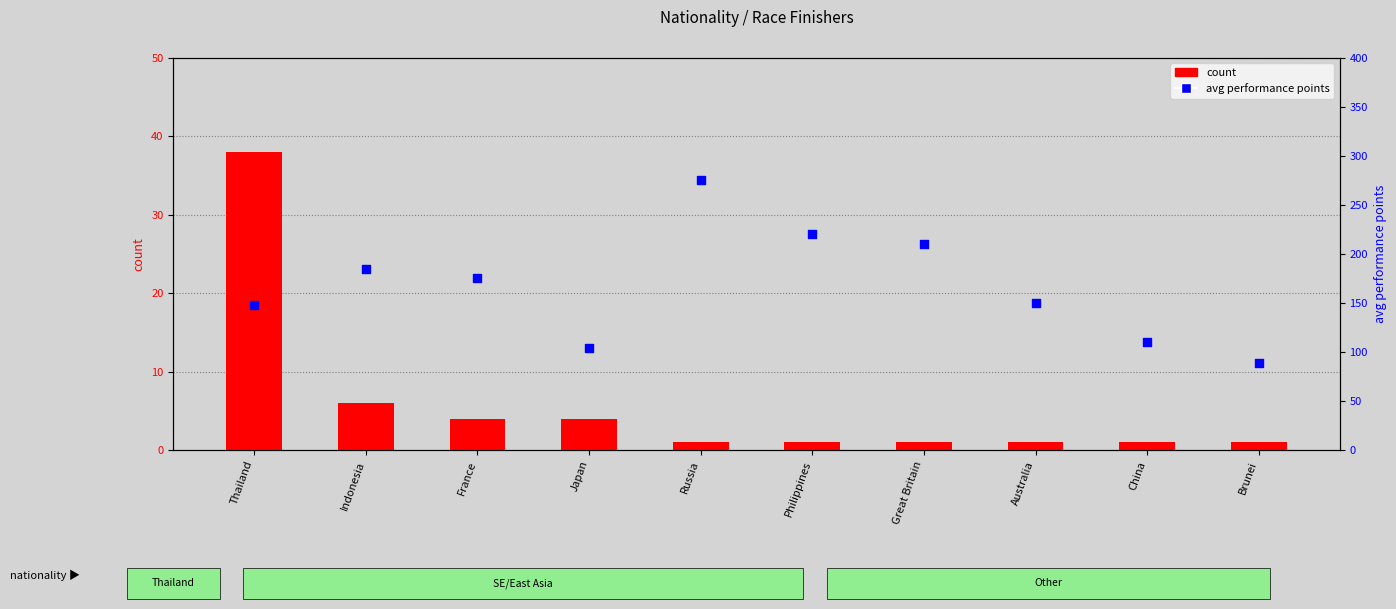

What is the total value across all series at Indonesia?

191